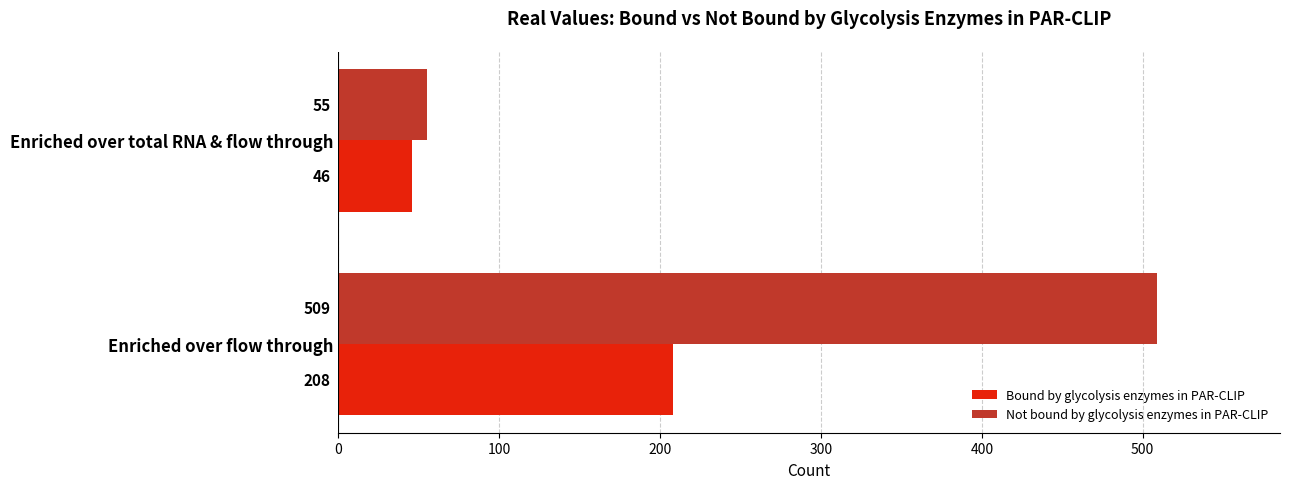

Which series has the largest range (max minus min)?

Not bound by glycolysis enzymes in PAR-CLIP